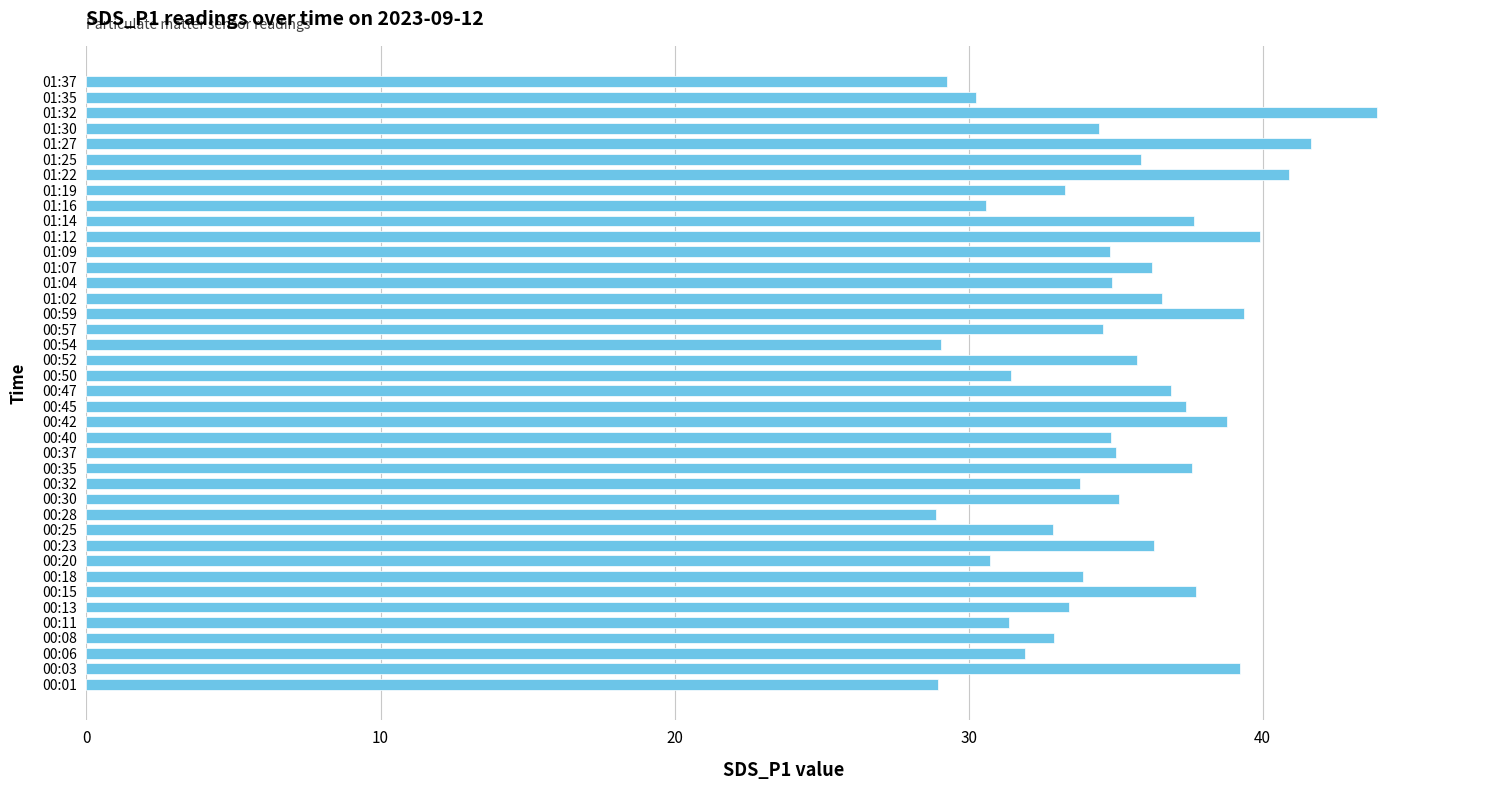

What is the average value?

34.9